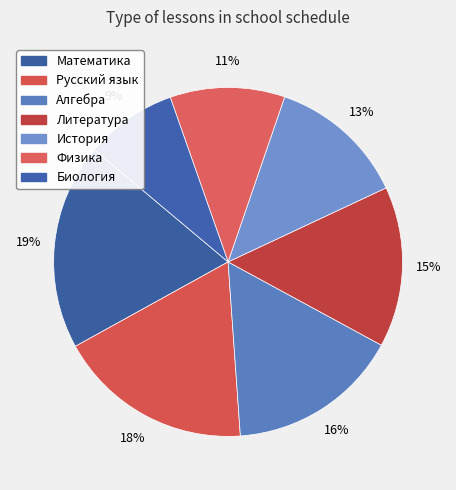

Count the number of slices in the pie.

7